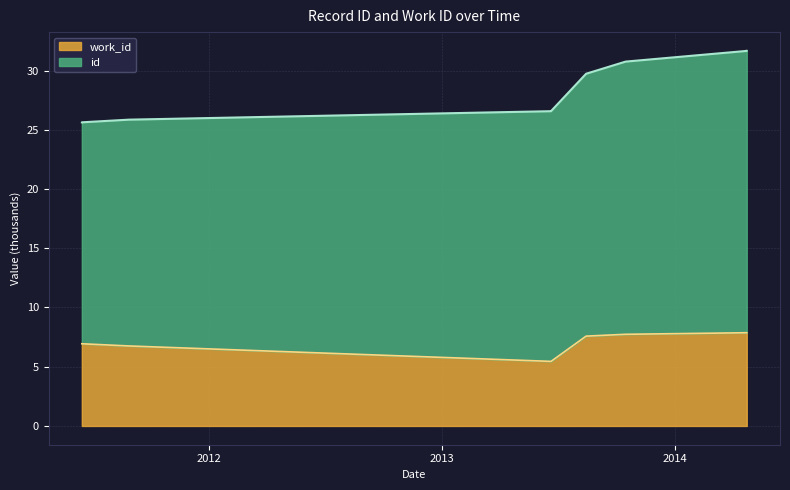

How many data points are less than 7?

5